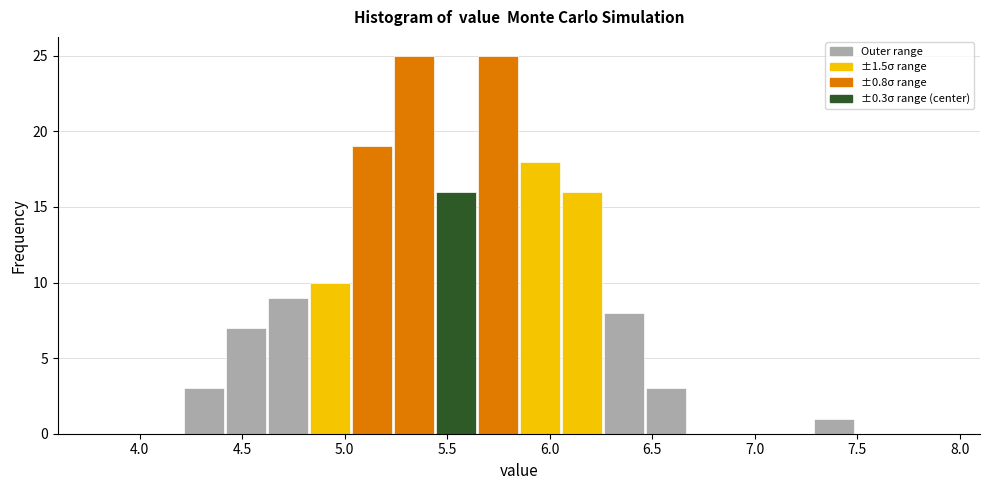

Reading left to right, list every bar in this chart as the range it spans on the x-axis followed by its height. Neither the bar edges nor the heights are printed on the chart, so give them approximately, as read against the axes.

3.800 to 4.005: 0
4.005 to 4.210: 0
4.210 to 4.415: 3
4.415 to 4.620: 7
4.620 to 4.825: 9
4.825 to 5.030: 10
5.030 to 5.235: 19
5.235 to 5.440: 25
5.440 to 5.645: 16
5.645 to 5.850: 25
5.850 to 6.055: 18
6.055 to 6.260: 16
6.260 to 6.465: 8
6.465 to 6.670: 3
6.670 to 6.875: 0
6.875 to 7.080: 0
7.080 to 7.285: 0
7.285 to 7.490: 1
7.490 to 7.695: 0
7.695 to 7.900: 0